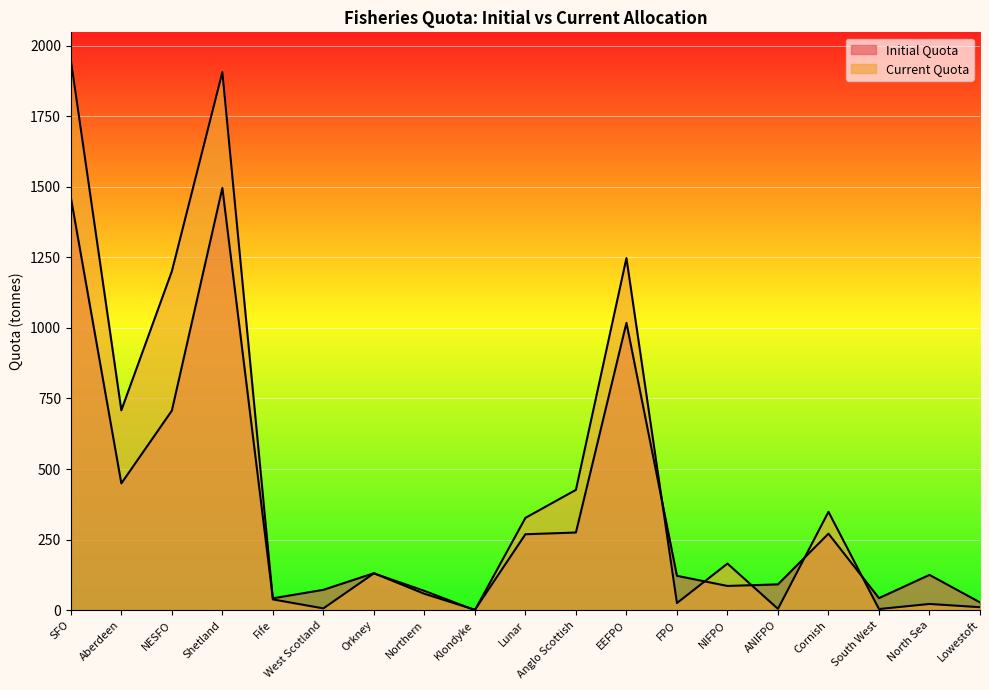

What is the label of the 13th point from the left?

FPO